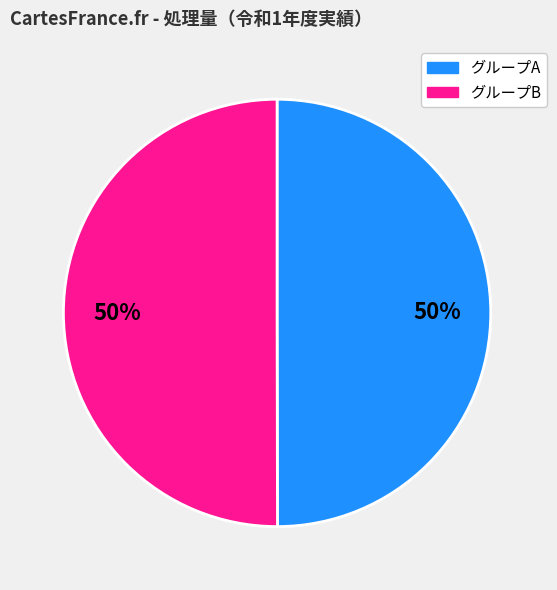

To the nearest percent, what is the average slice percentage?

50%